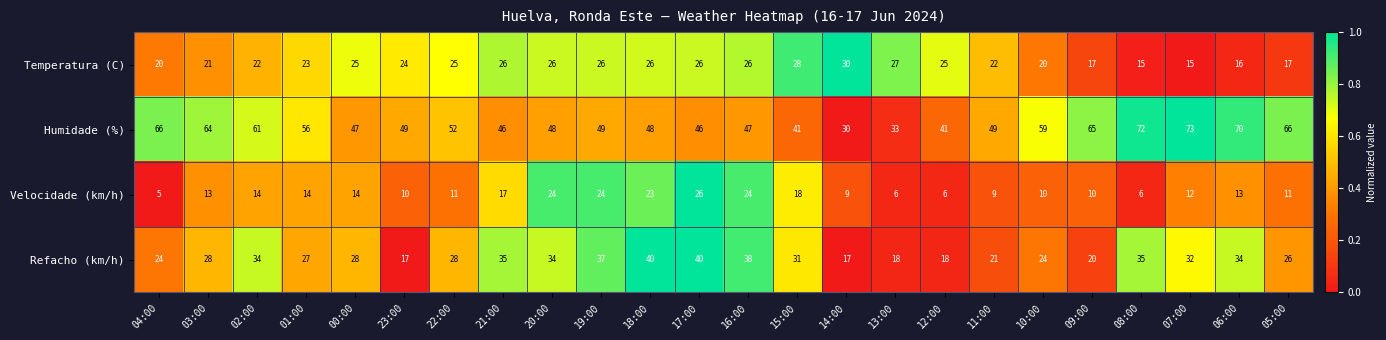

At which category does the chart reach its peak across all series?

07:00